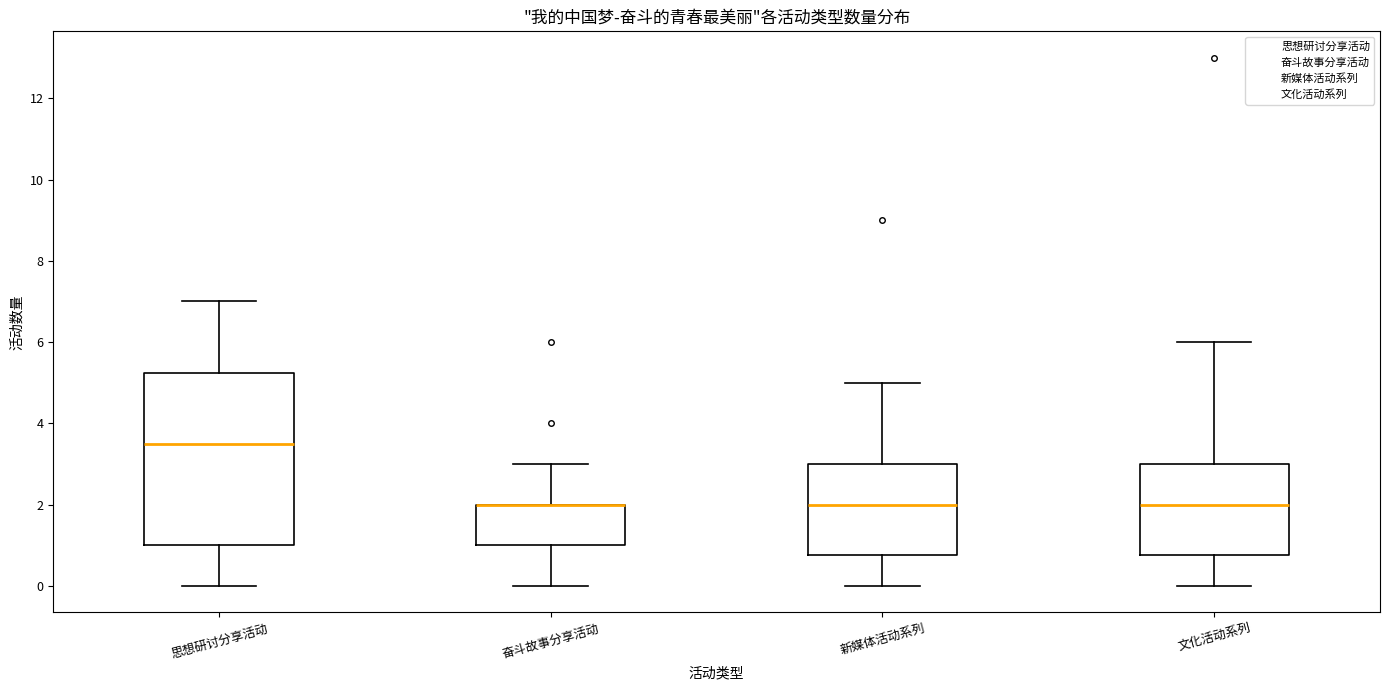

Reading left to right, transcribe this box plot: for each box, give where its median line is, the range the box spans, and where its two whiskers end, as read against the y-axis. The values are not printed on the chart, so give them approximately, as read against the axis.

思想研讨分享活动: median 3.6, box 1.0 to 5.2, whiskers 0.0 to 7.0
奋斗故事分享活动: median 2.0 (drawn on the box's upper edge), box 1.0 to 2.0, whiskers 0.0 to 3.0
新媒体活动系列: median 2.0, box 0.8 to 3.0, whiskers 0.0 to 5.0
文化活动系列: median 2.0, box 0.8 to 3.0, whiskers 0.0 to 6.0